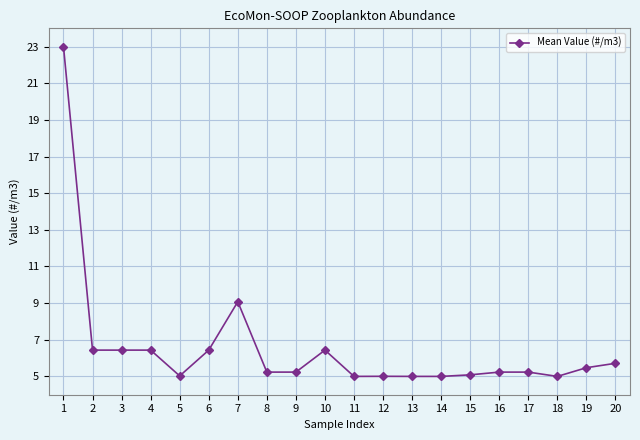

What value does the data have at 18?

5.0